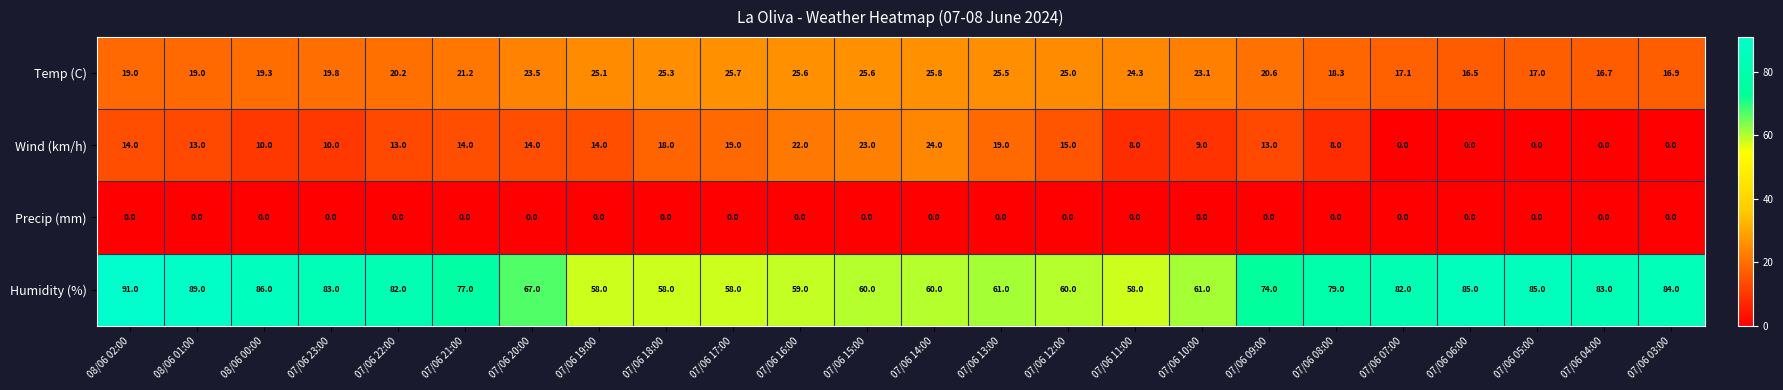

Between 07/06 12:00 and 07/06 04:00, which series saw the biggest shift?

Humidity (%)